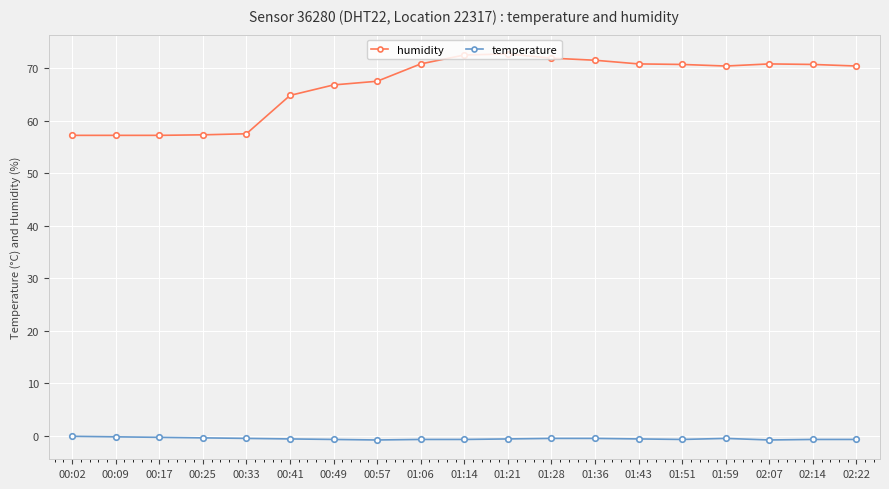

What is the lowest value of the humidity series?

57.2